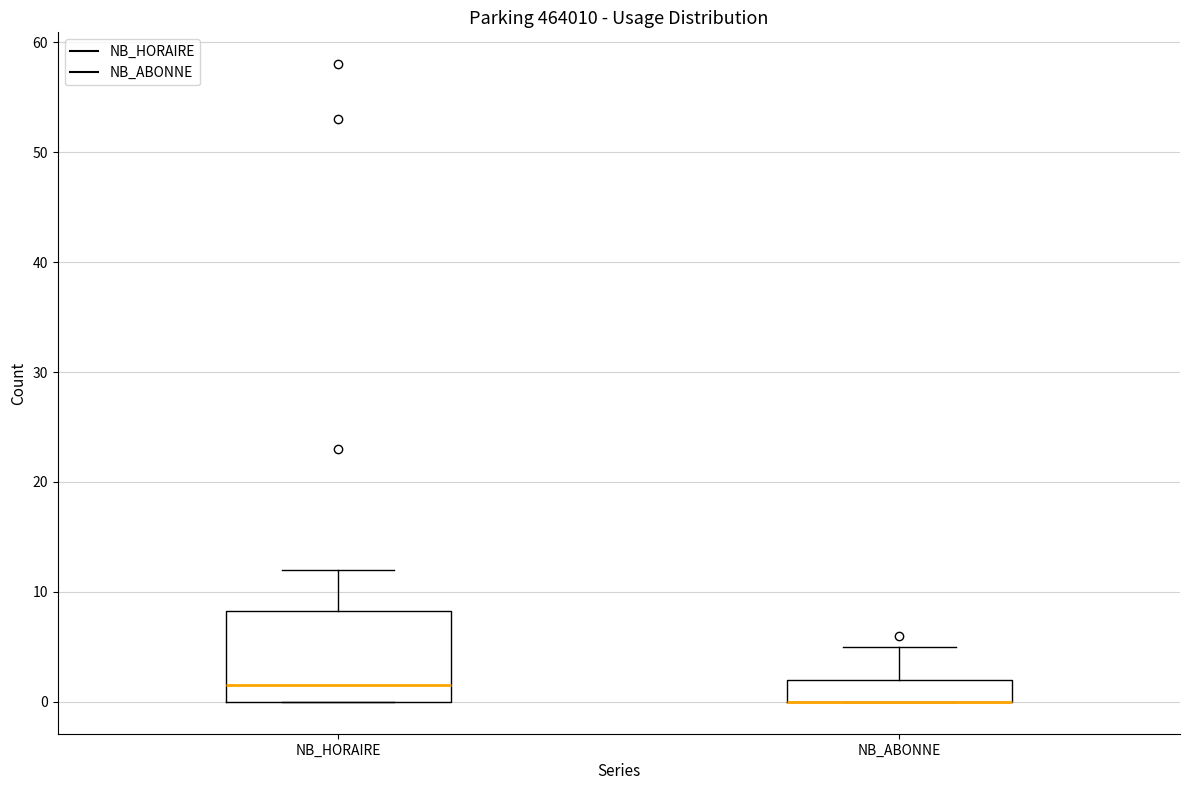

Reading left to right, read every box against the y-axis: the position of its median line, the range the box covers, and the ends of its whiskers. The values are not printed on the chart, so give them approximately, as read against the axis.

NB_HORAIRE: median 2, box 0 to 8, whiskers 0 to 12
NB_ABONNE: median 0 (drawn on the box's lower edge), box 0 to 2, whiskers 0 to 5